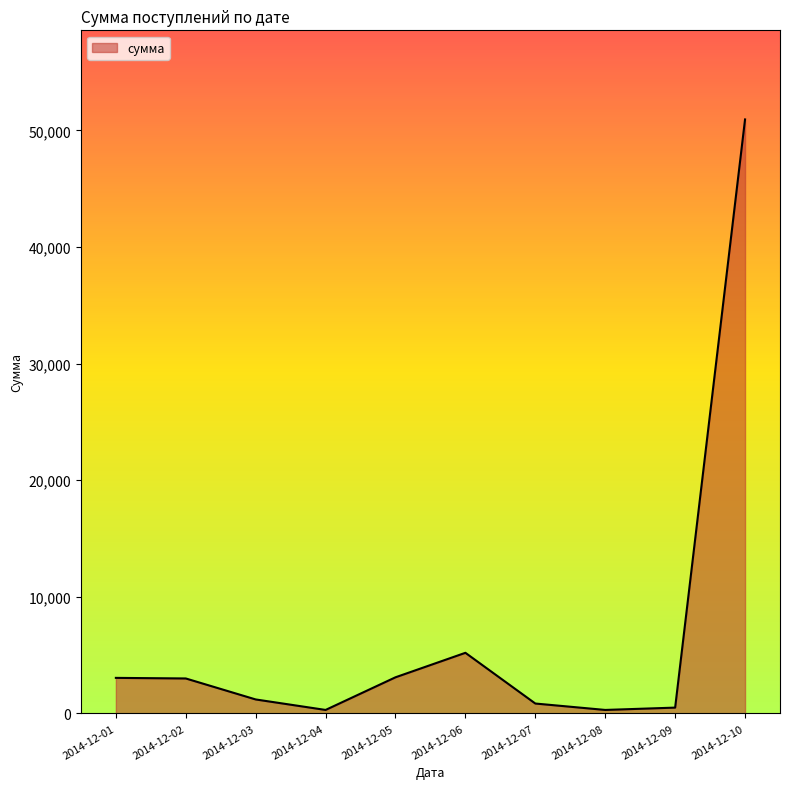

Where is the data nearest to the value 25622?

2014-12-06